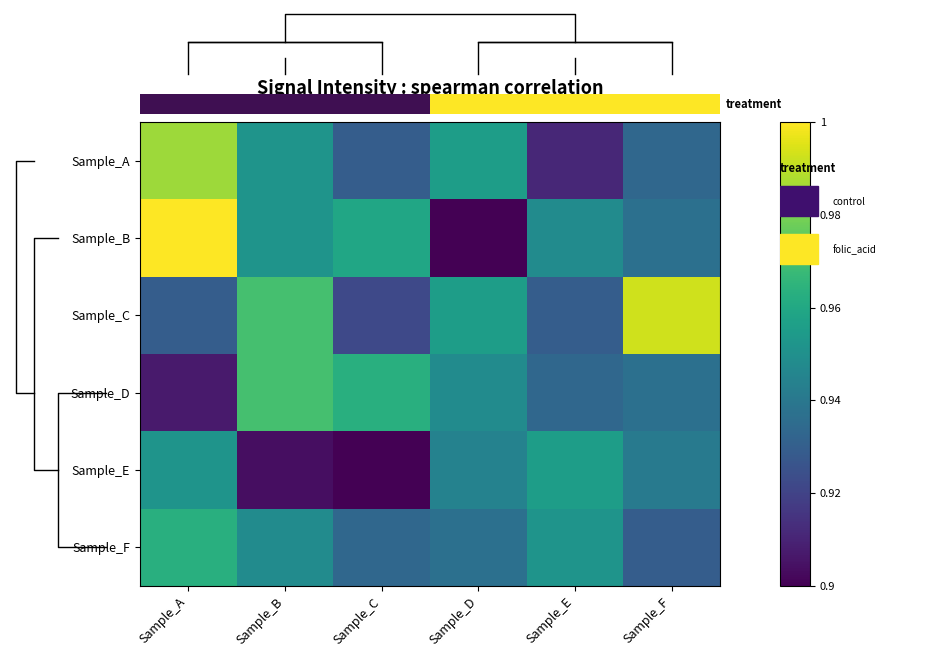

What is the total value across all series at Sample_A?

5.7